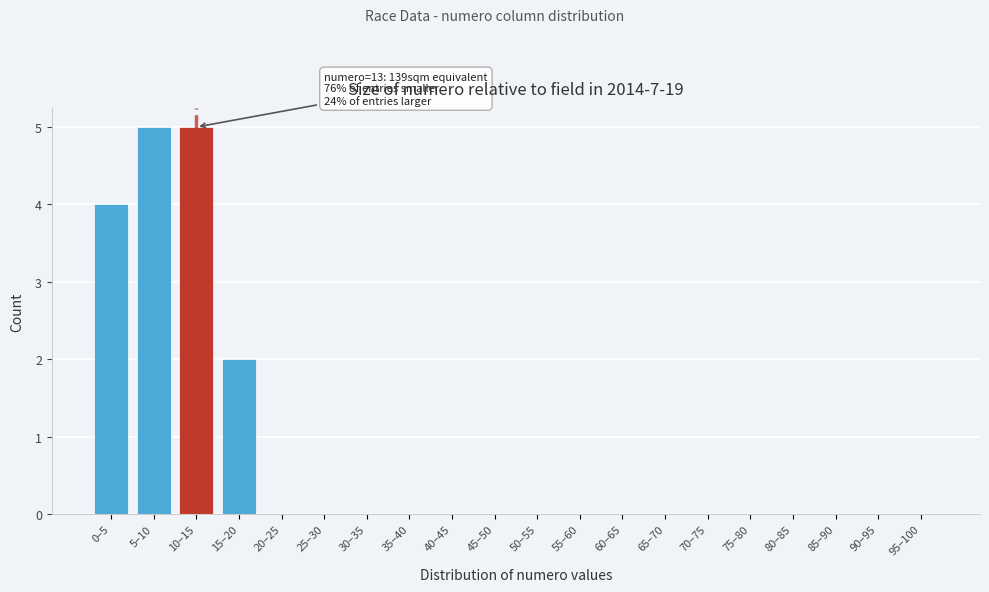

Reading left to right, extract all data points from this chart.

0–5=4	5–10=5	10–15=5	15–20=2	20–25=0	25–30=0	30–35=0	35–40=0	40–45=0	45–50=0	50–55=0	55–60=0	60–65=0	65–70=0	70–75=0	75–80=0	80–85=0	85–90=0	90–95=0	95–100=0